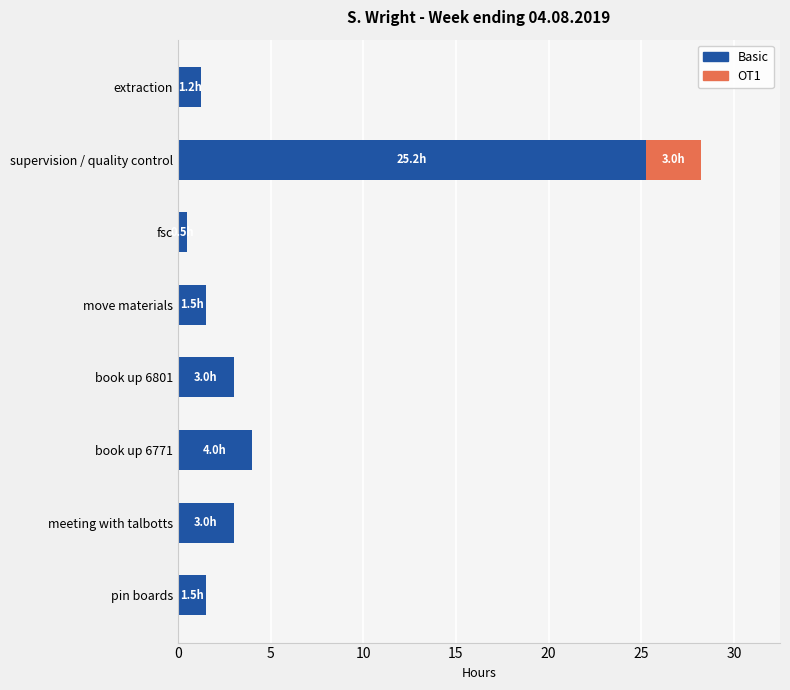

What is the total value across all series at meeting with talbotts?

3.0